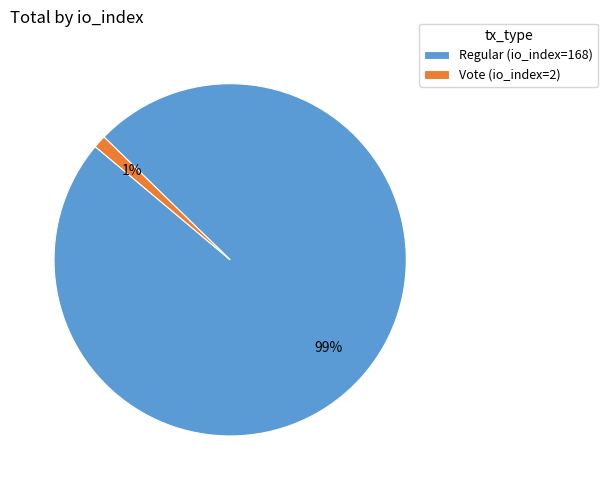

What percentage is the Vote (io_index=2) slice, to the nearest percent?

1%